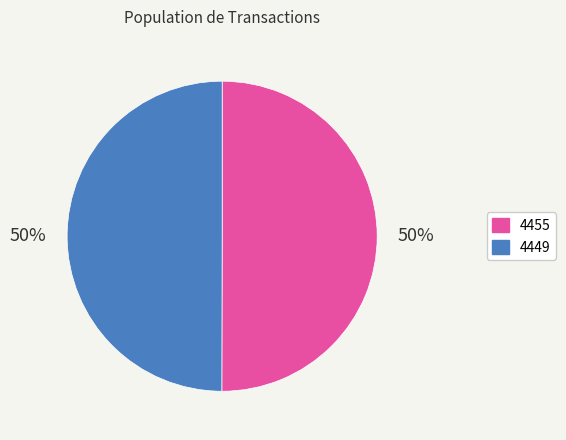

Is the sum of 4449 and 4455 greater than half?

Yes